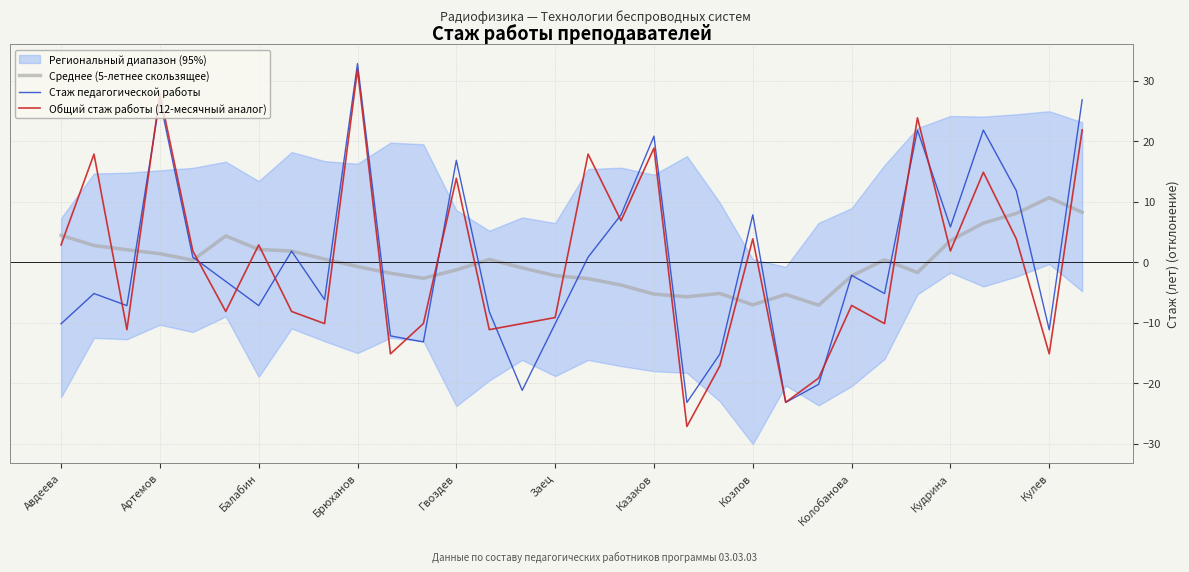

True or false: Общий стаж работы (12-месячный аналог) and Среднее (5-летнее скользящее) cross at least once.

True